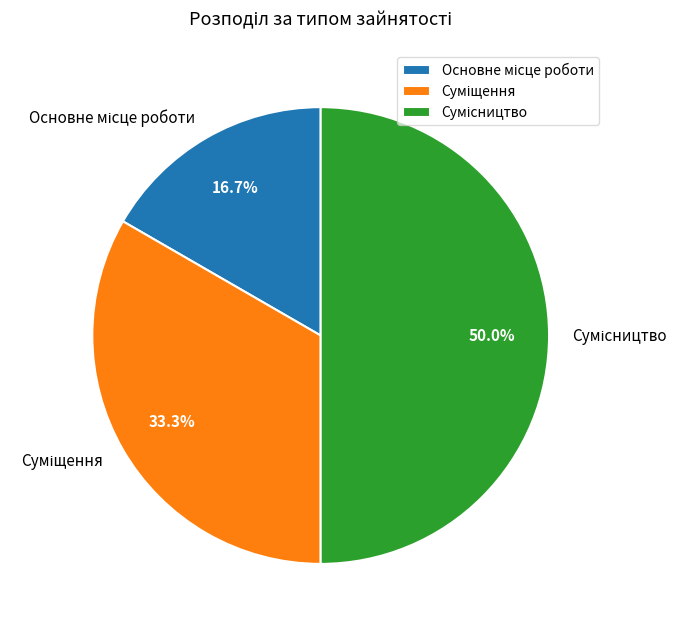

To the nearest percent, what portion does Основне місце роботи represent?

17%